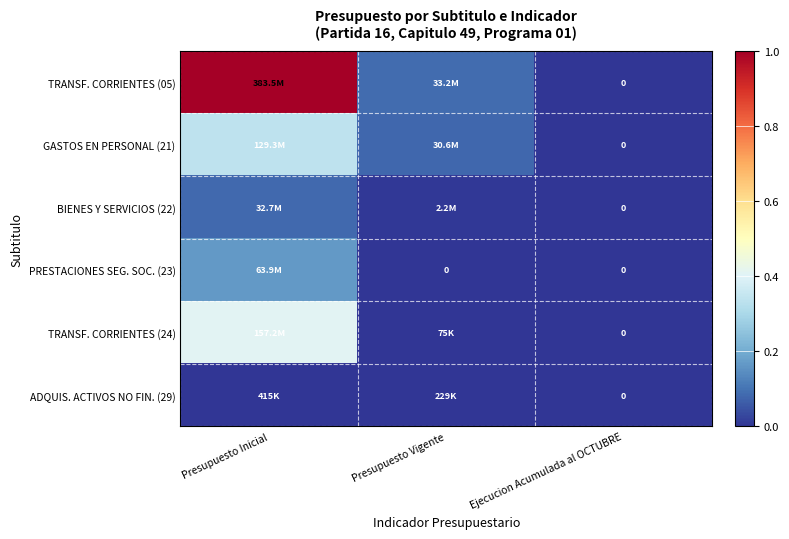

At Presupuesto Inicial, list the series in order from smallest to largest.

ADQUIS. ACTIVOS NO FIN. (29), BIENES Y SERVICIOS (22), PRESTACIONES SEG. SOC. (23), GASTOS EN PERSONAL (21), TRANSF. CORRIENTES (24), TRANSF. CORRIENTES (05)